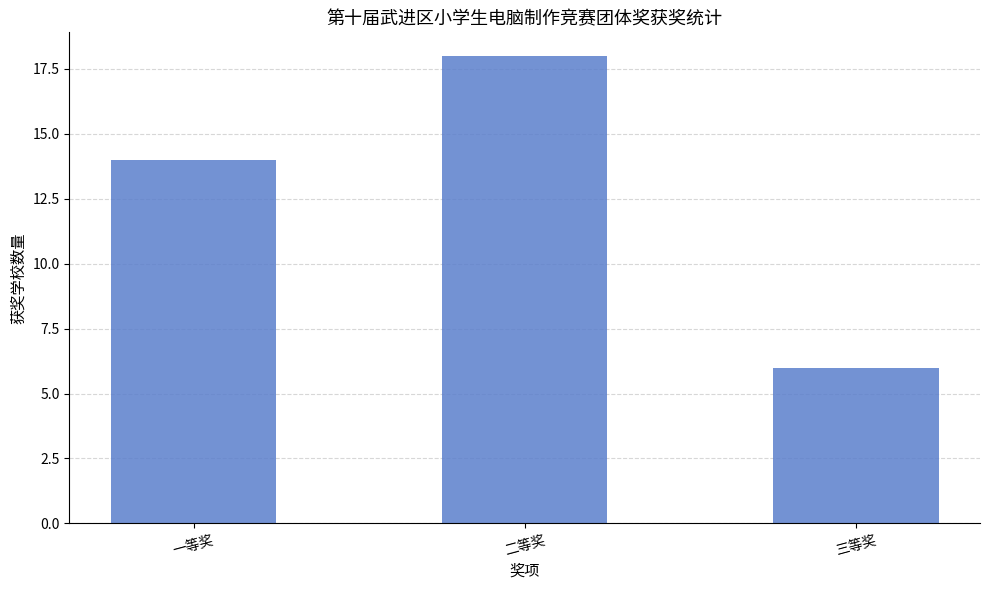

What is the approximate value at 三等奖?

6